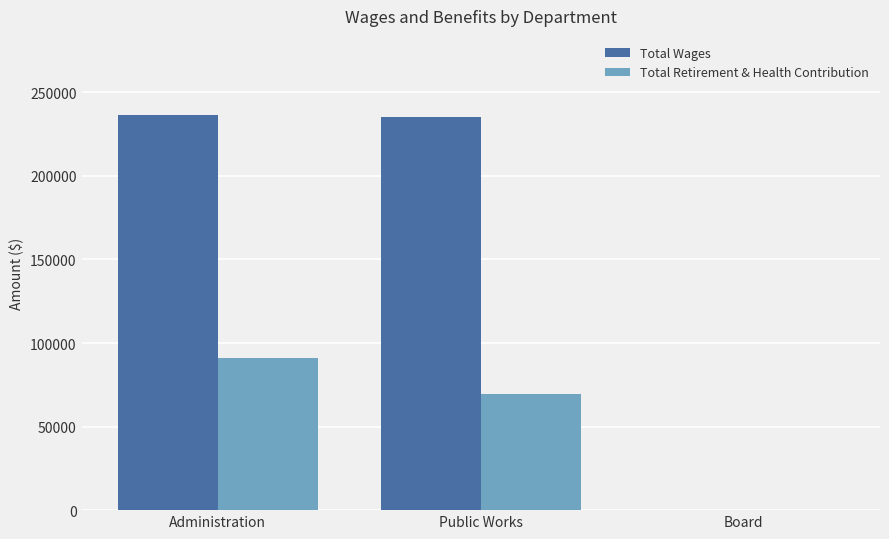

The Total Wages series shows 346691 at Administration. True or false?

False